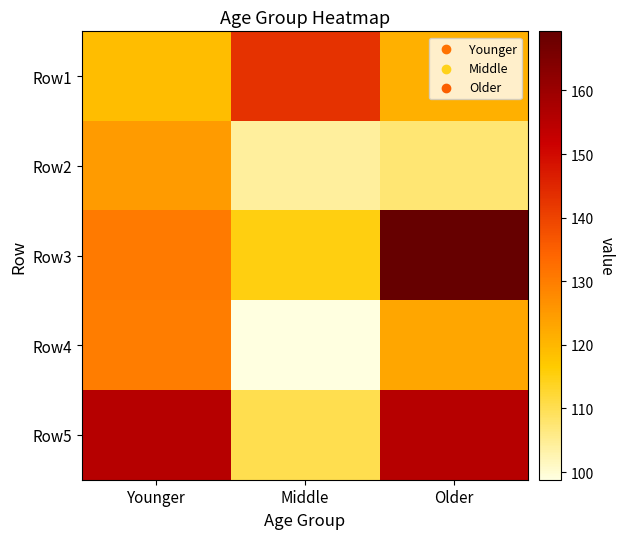

How many series are shown in this chart?

5